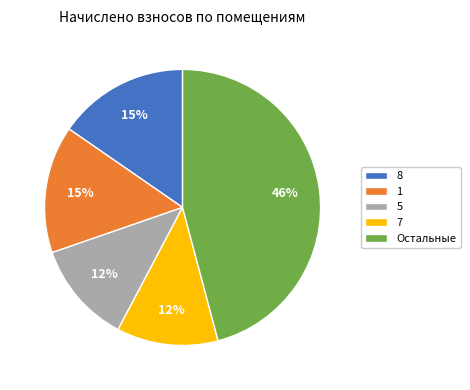

Which category has the biggest portion of the pie?

Остальные